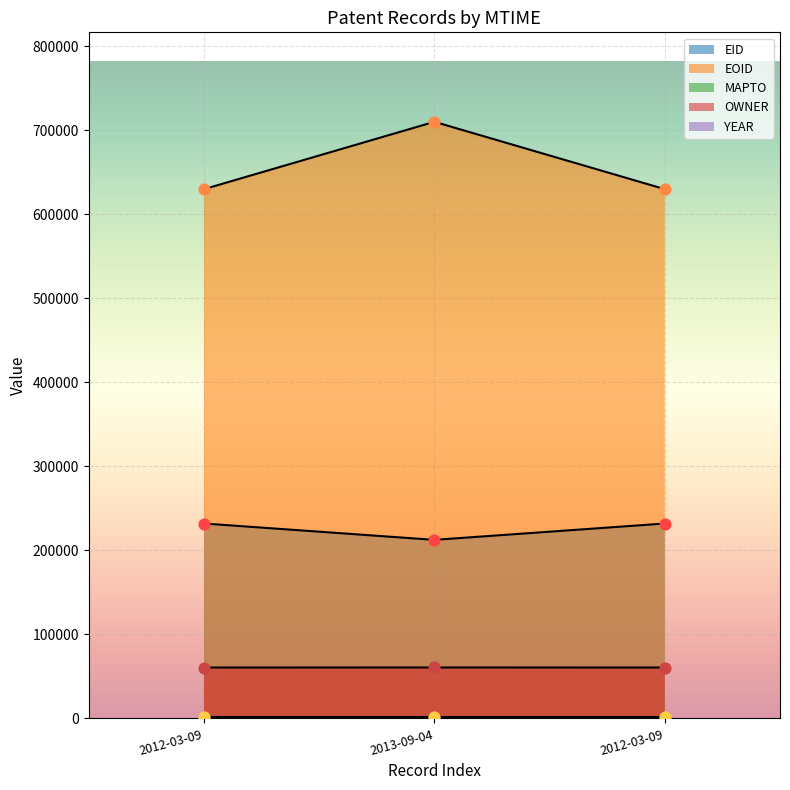

Which series has the largest total across all categories?

EOID